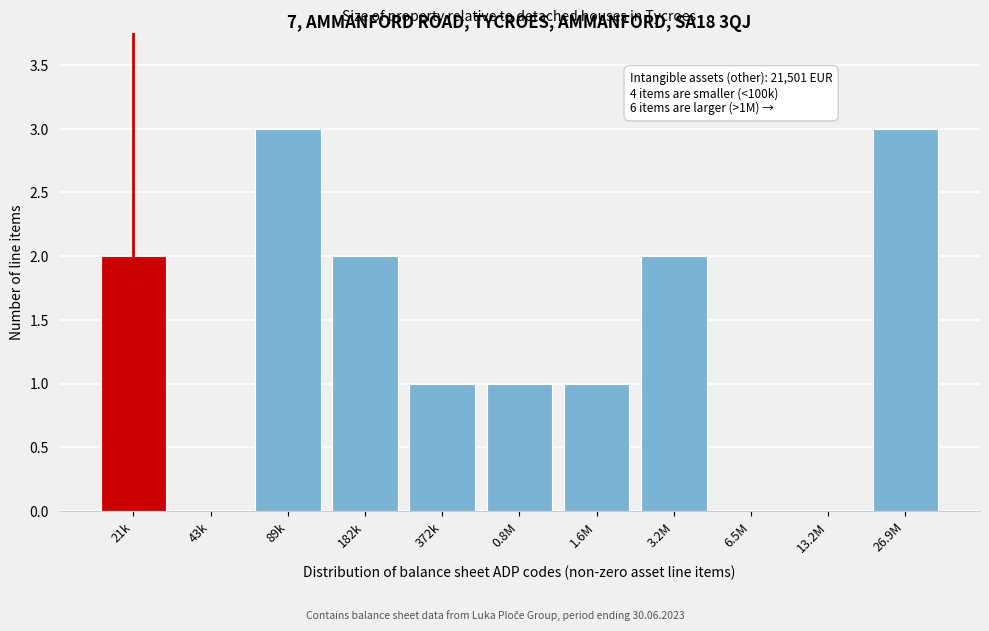

Reading left to right, what are all the values shown in this chart?

21k=2	43k=0	89k=3	182k=2	372k=1	0.8M=1	1.6M=1	3.2M=2	6.5M=0	13.2M=0	26.9M=3